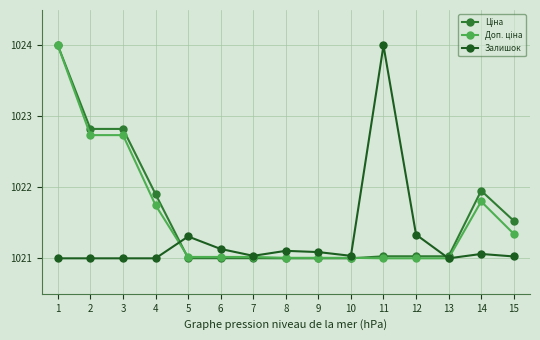

What is the difference between the highest and lowest values at 9?

0.1